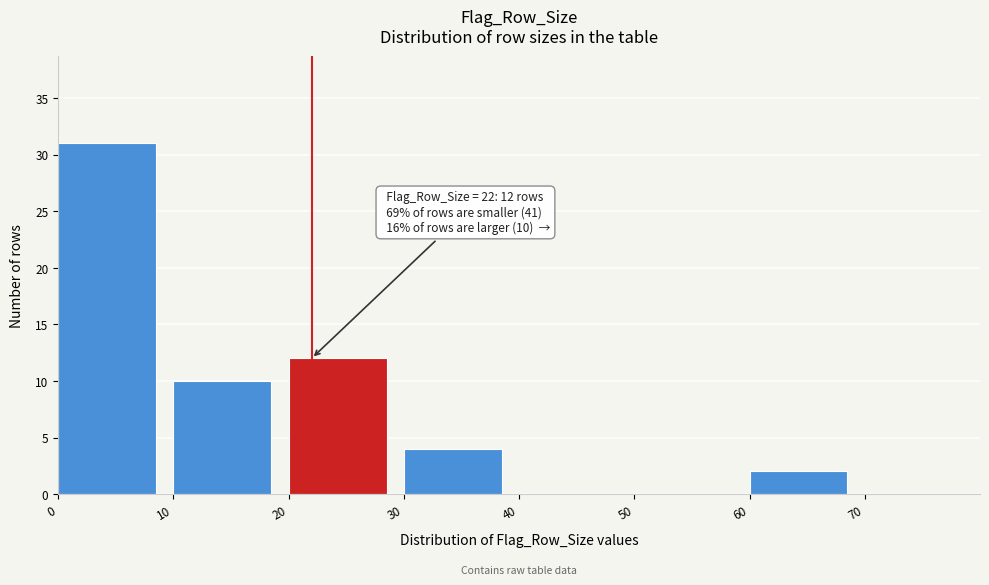

Over which range of the x-axis is the bar tallest?

0 to 10